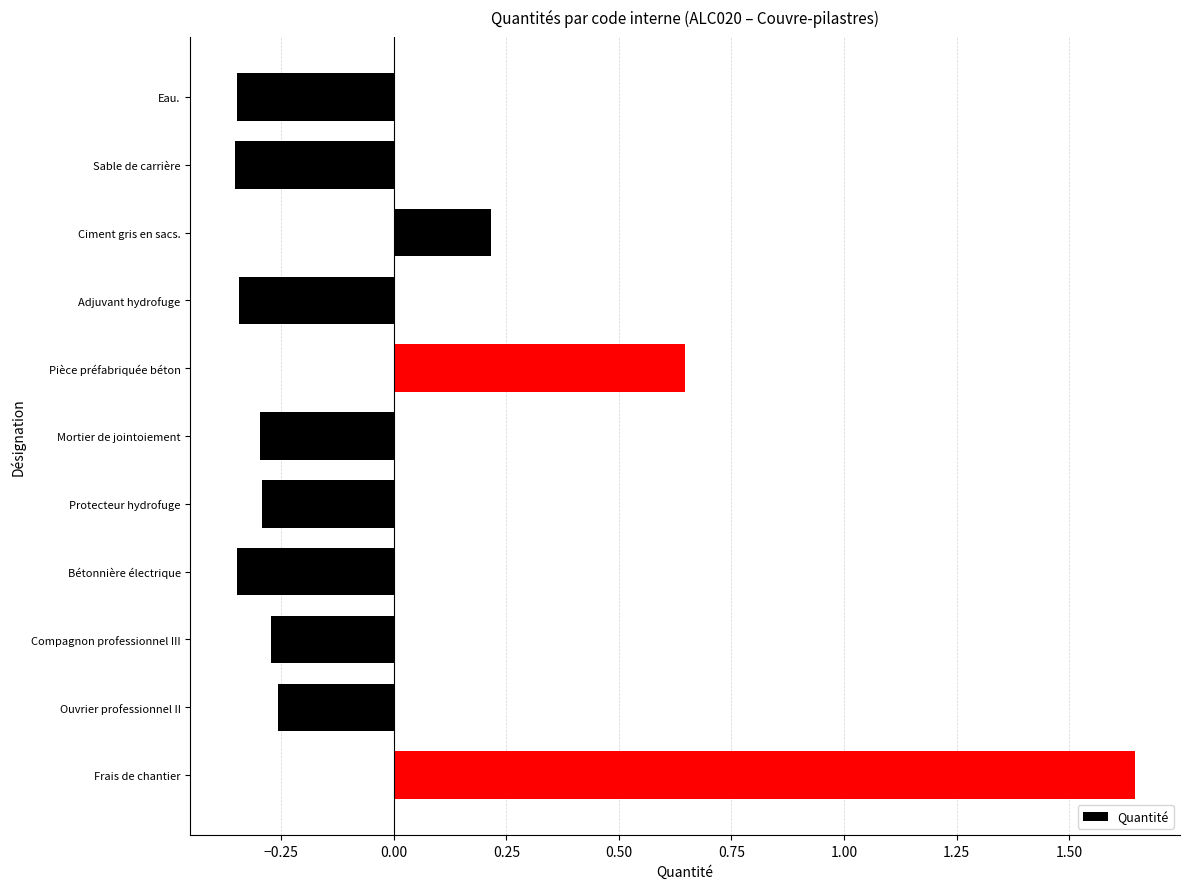

How many series are shown in this chart?

1